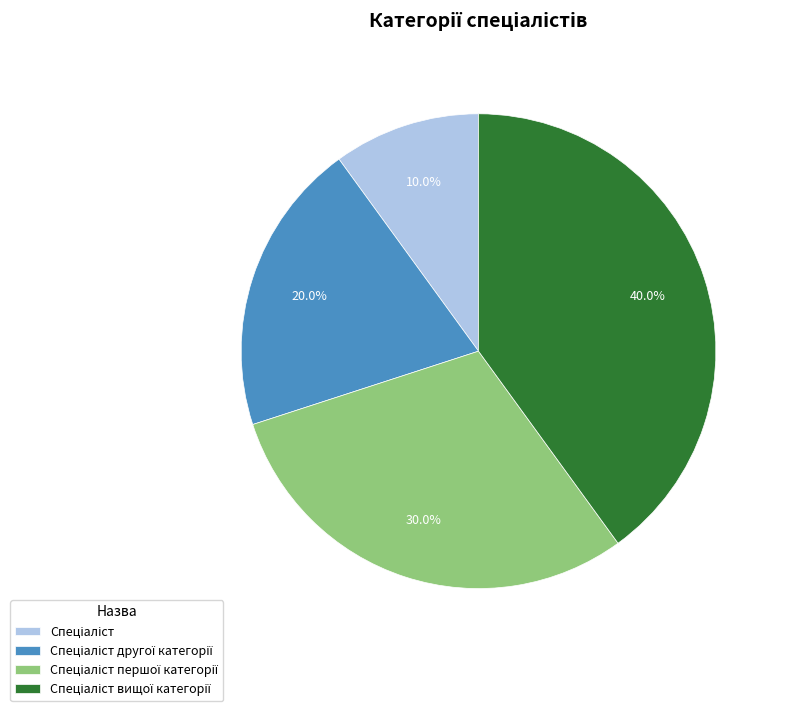

Is there any slice that represents more than half of the pie?

No